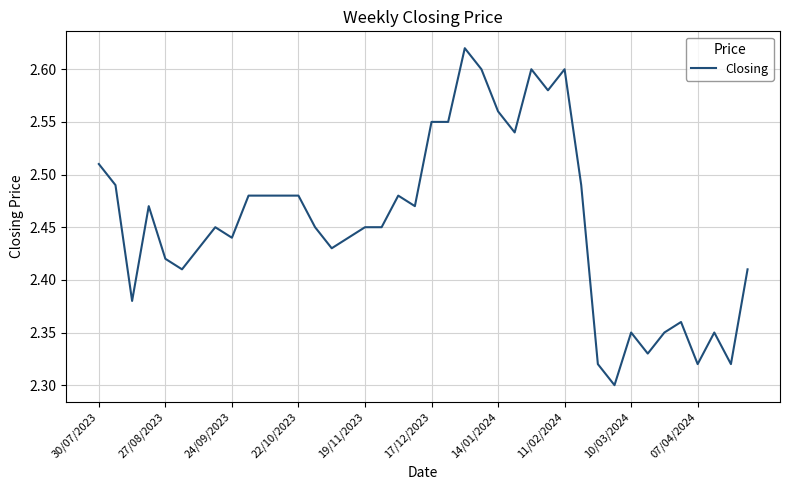

What is the difference between the maximum and minimum values?

0.3